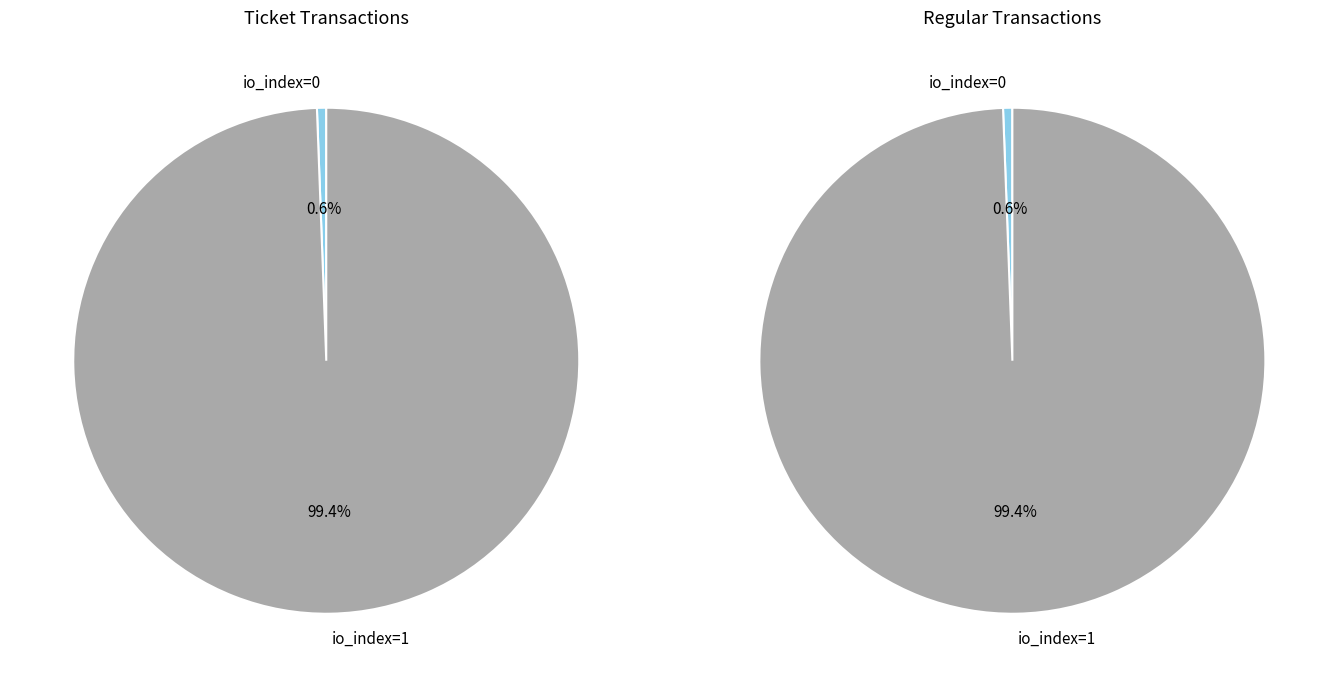

What percentage do io_index=1 and io_index=0 together represent?

100.0%